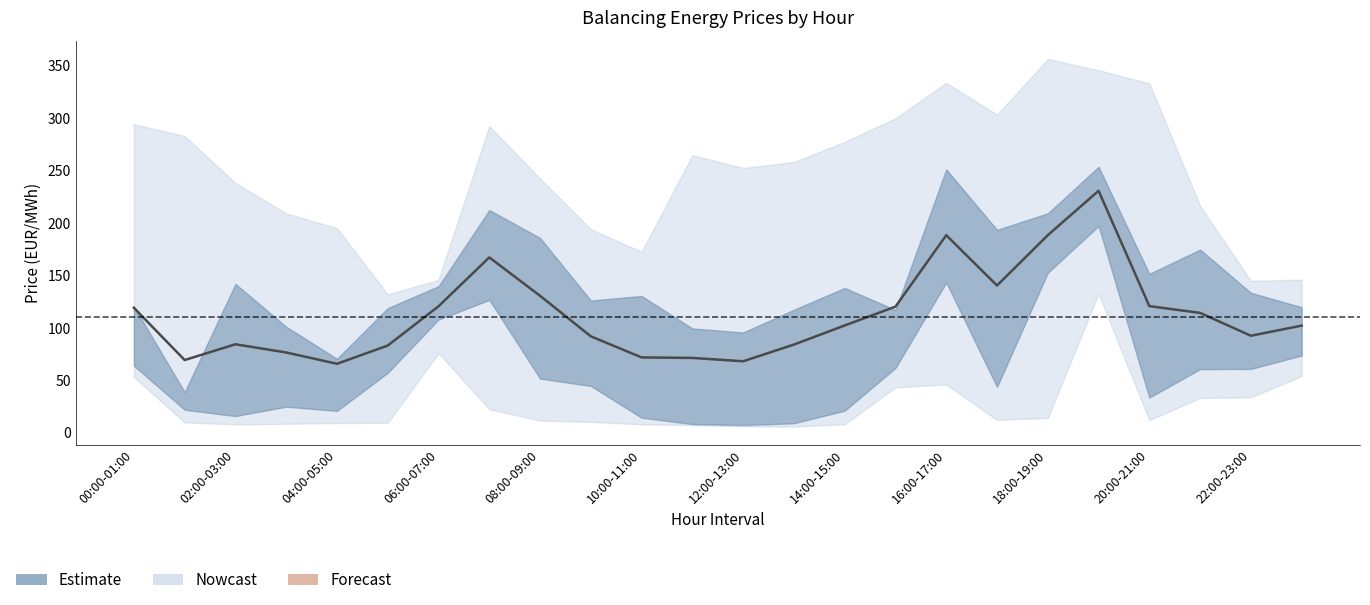

What position from the left is 17?

18